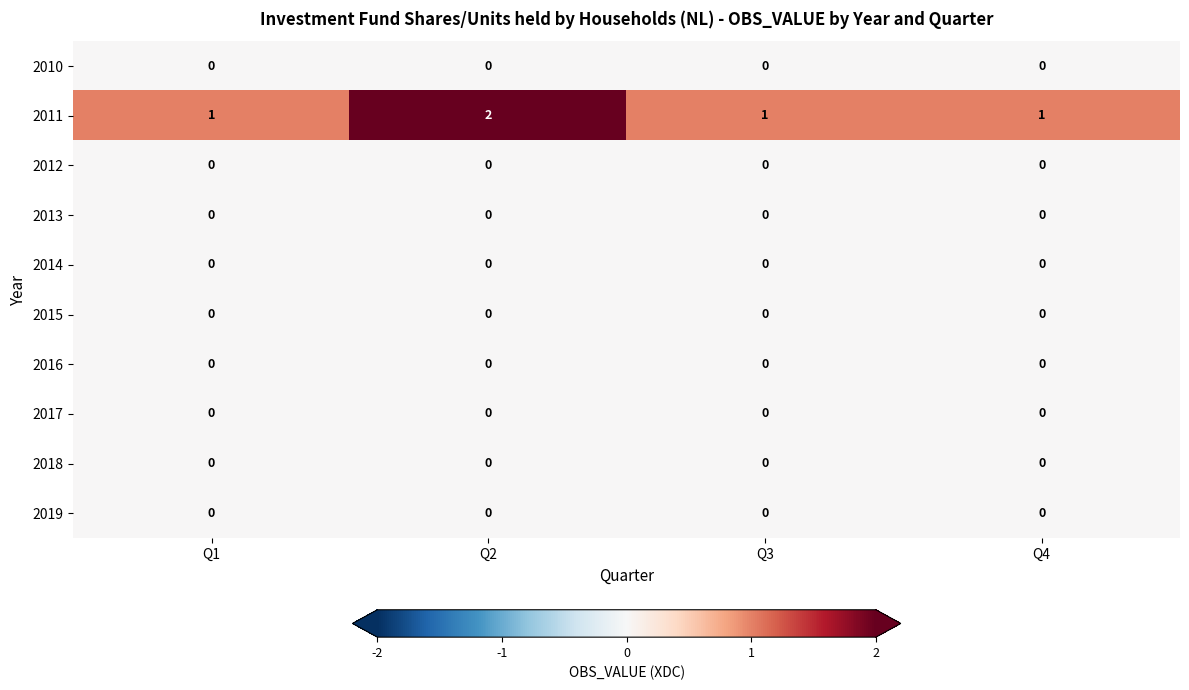

Which series changed the most between Q2 and Q4?

2011